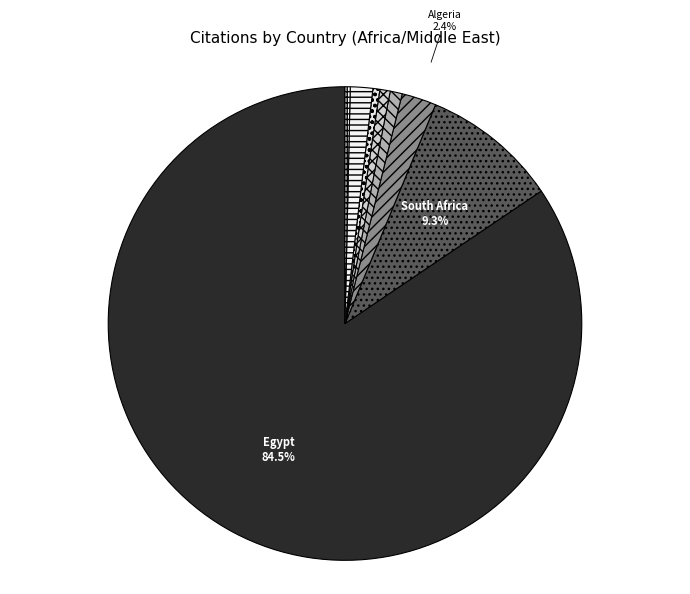

What is the total percentage of South Africa and Libya?

10.1%